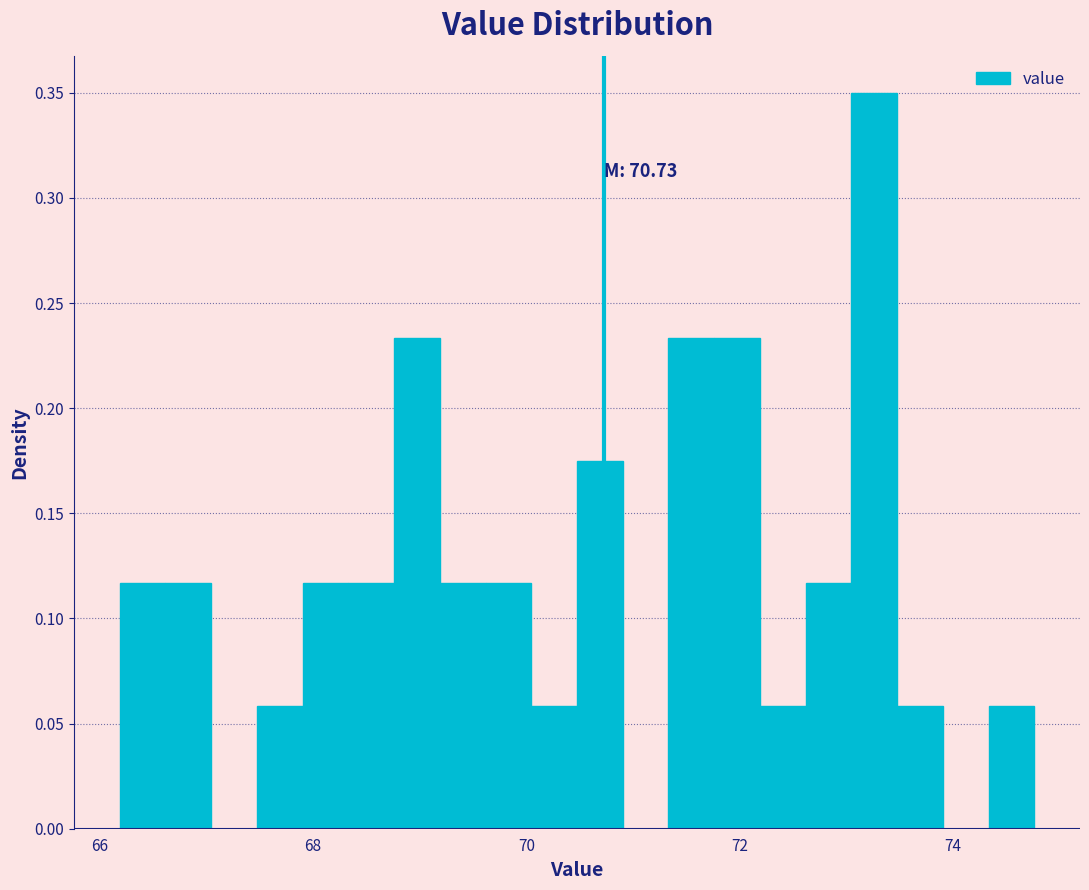

Around what value on the x-axis is the tallest bar? Give the approximate position of its centre, as read against the axis.

73.2